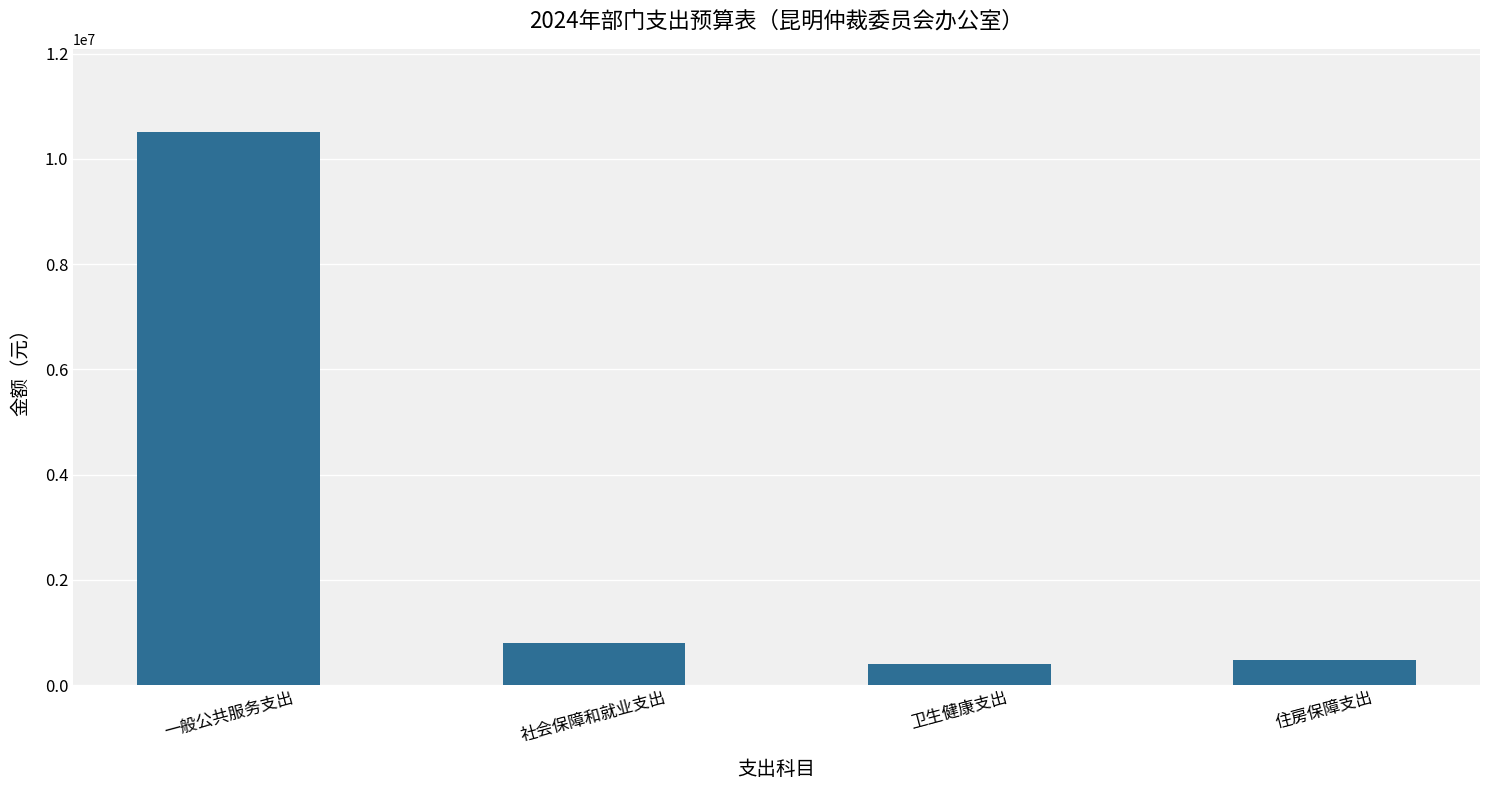

Is it true that the value at 一般公共服务支出 is 10514332.7?

True